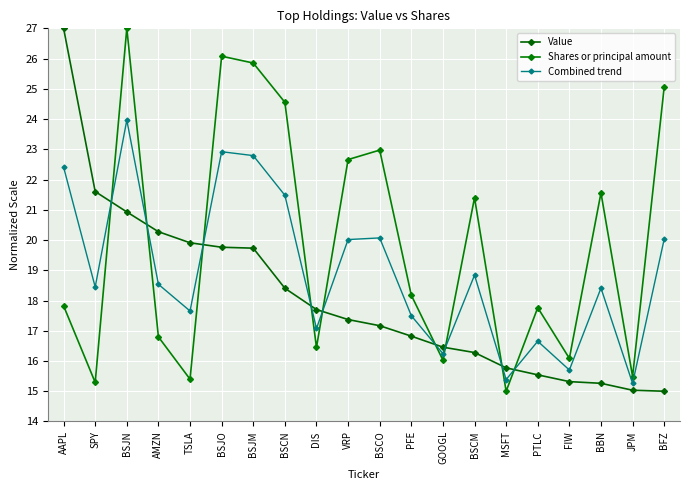

How many intersections are there between Shares or principal amount and Value?

9